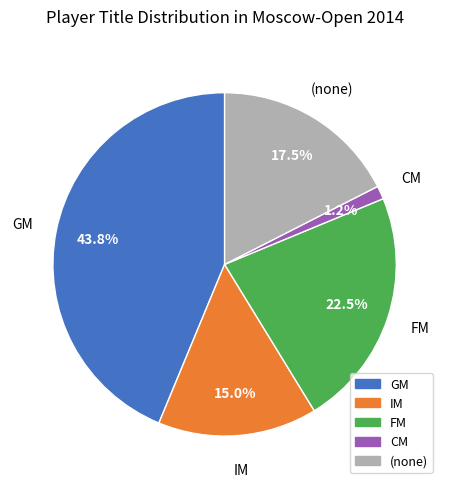

What is the largest slice in the pie chart?

GM